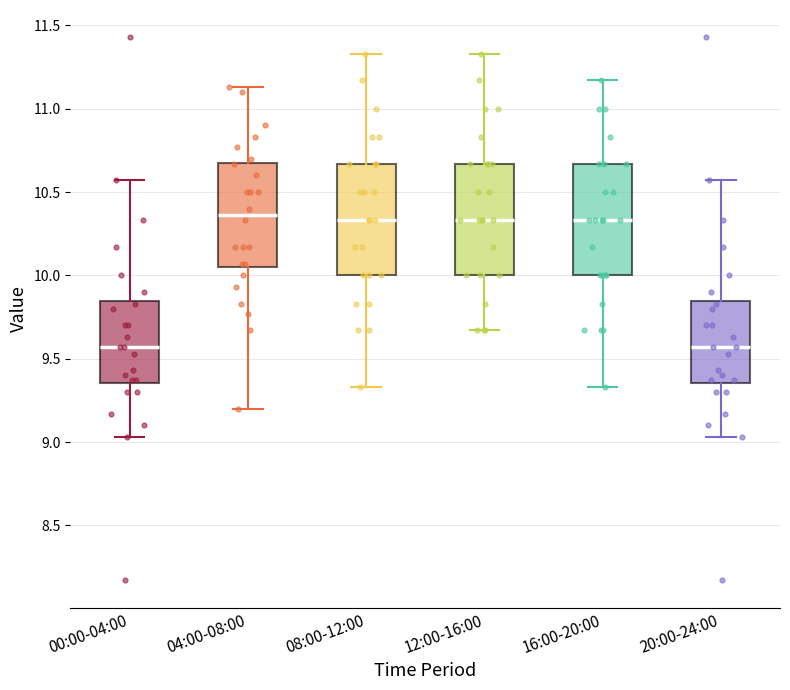

Reading left to right, transcribe this box plot: for each box, give where its median line is, the range the box spans, and where its two whiskers end, as read against the y-axis. The values are not printed on the chart, so give them approximately, as read against the axis.

00:00-04:00: median 9.55, box 9.35 to 9.85, whiskers 9.05 to 10.55
04:00-08:00: median 10.35, box 10.05 to 10.70, whiskers 9.20 to 11.15
08:00-12:00: median 10.35, box 10.00 to 10.65, whiskers 9.35 to 11.35
12:00-16:00: median 10.35, box 10.00 to 10.65, whiskers 9.65 to 11.35
16:00-20:00: median 10.35, box 10.00 to 10.65, whiskers 9.35 to 11.15
20:00-24:00: median 9.55, box 9.35 to 9.85, whiskers 9.05 to 10.55